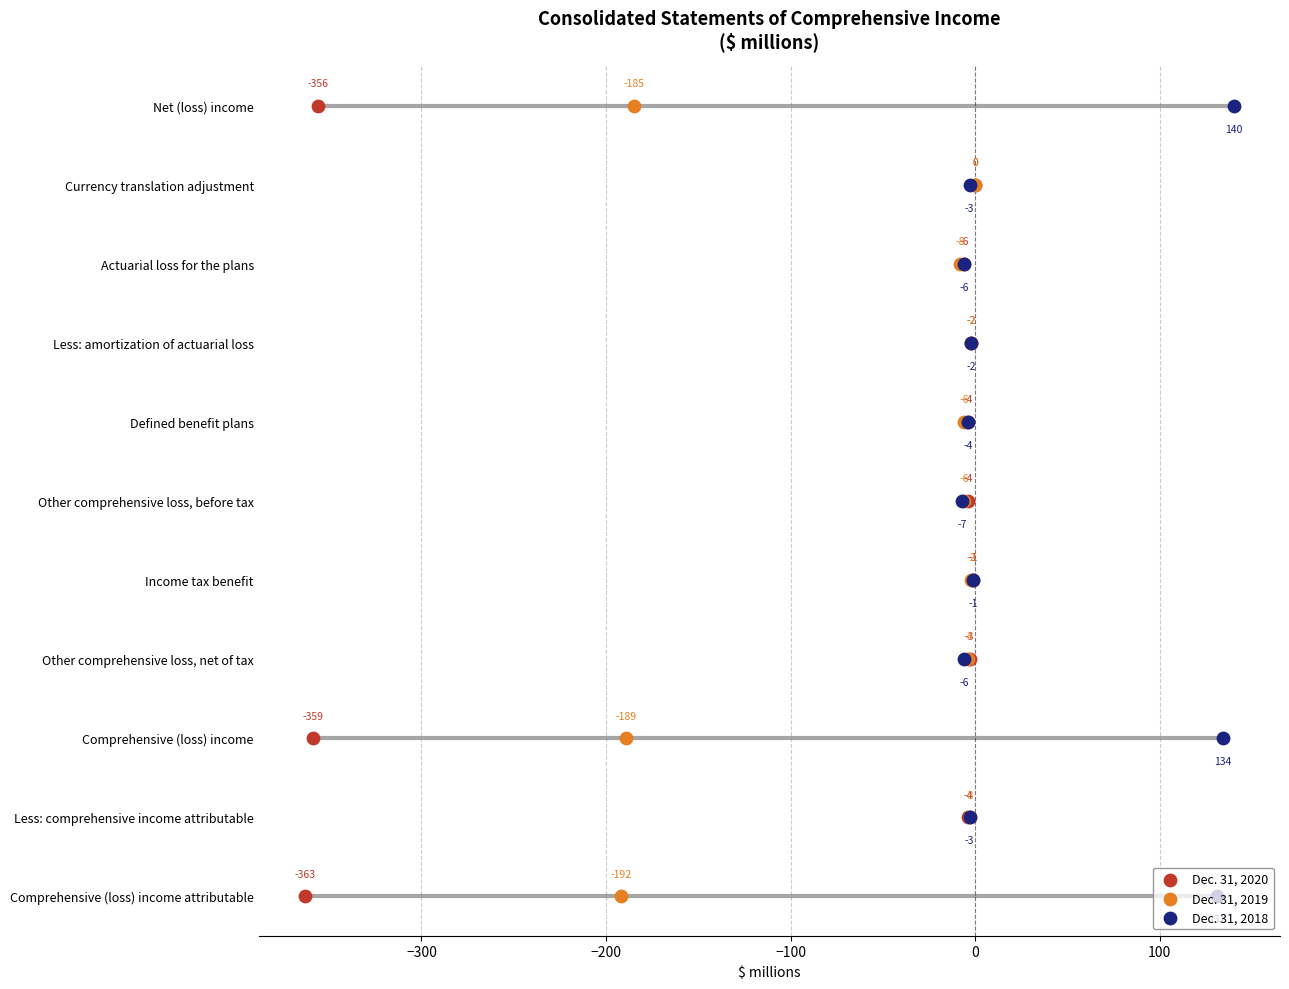

Which series reaches the maximum Y coordinate?

Dec. 31, 2020